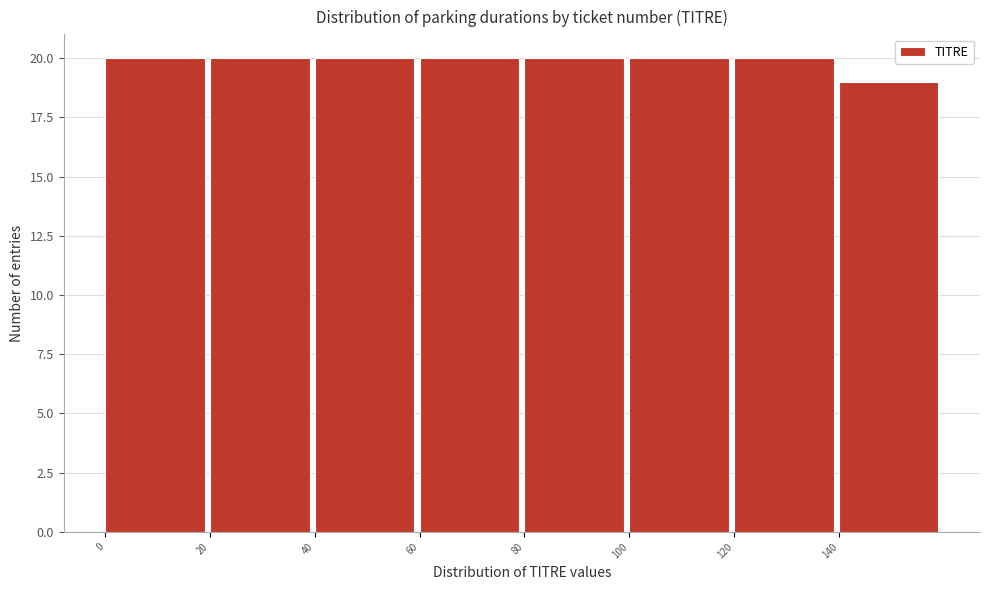

What is the height of the bar covering 100 to 120 on the x-axis? The values are not printed on the chart, so give them approximately, as read against the axis.

20